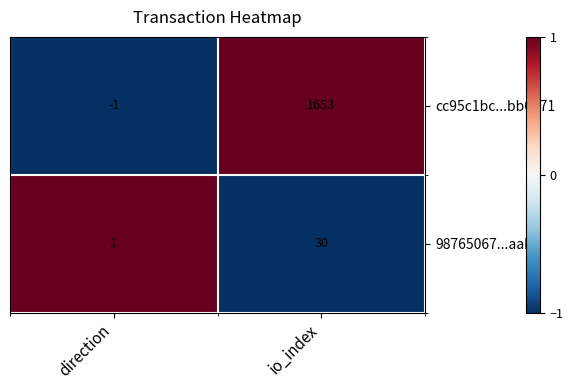

Is it true that 98765067...aab4 equals 30 at io_index?

True